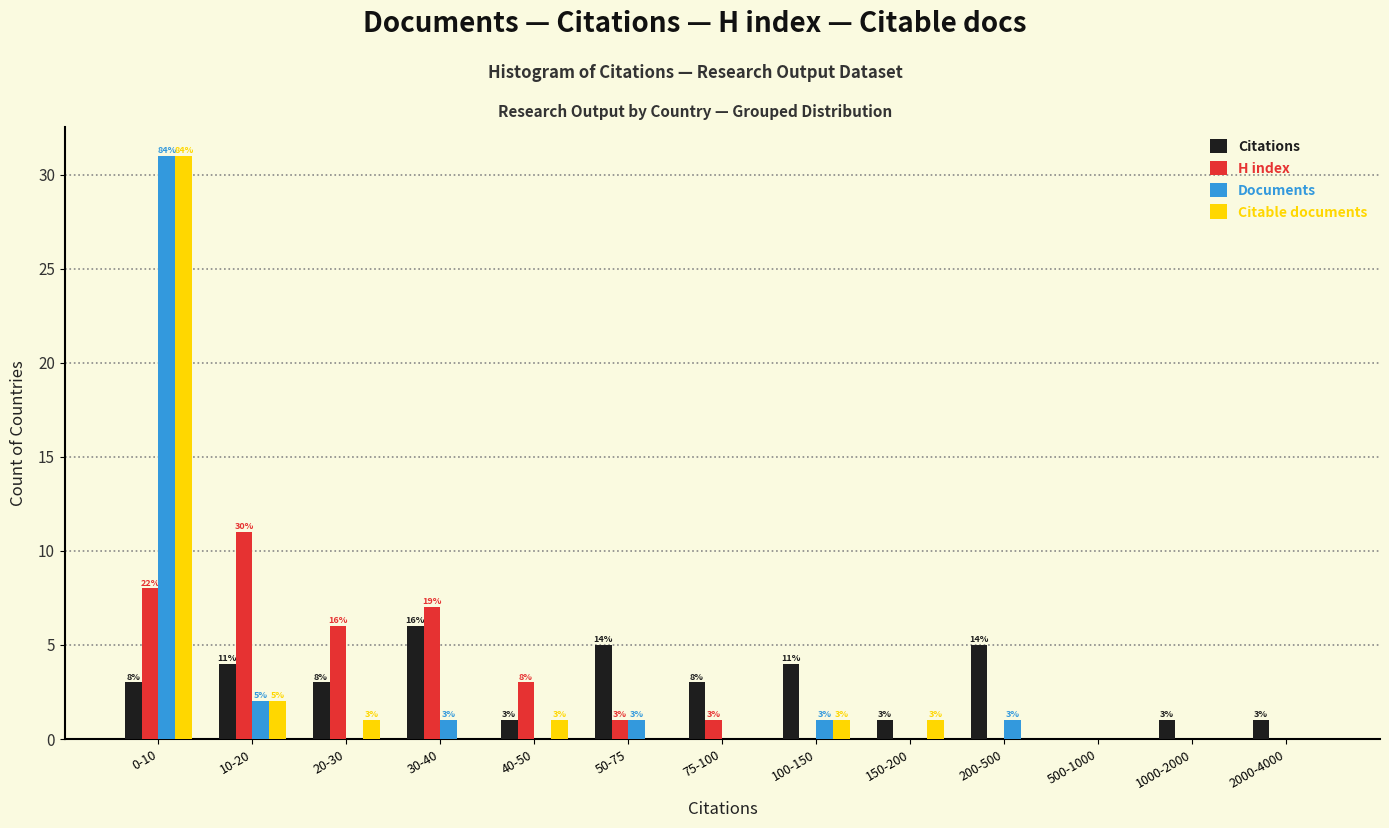

Reading left to right, what are all the values shown in this chart?

Citations: 0-10=3	10-20=4	20-30=3	30-40=6	40-50=1	50-75=5	75-100=3	100-150=4	150-200=1	200-500=5	500-1000=0	1000-2000=1	2000-4000=1
H index: 0-10=8	10-20=11	20-30=6	30-40=7	40-50=3	50-75=1	75-100=1	100-150=0	150-200=0	200-500=0	500-1000=0	1000-2000=0	2000-4000=0
Documents: 0-10=31	10-20=2	20-30=0	30-40=1	40-50=0	50-75=1	75-100=0	100-150=1	150-200=0	200-500=1	500-1000=0	1000-2000=0	2000-4000=0
Citable documents: 0-10=31	10-20=2	20-30=1	30-40=0	40-50=1	50-75=0	75-100=0	100-150=1	150-200=1	200-500=0	500-1000=0	1000-2000=0	2000-4000=0